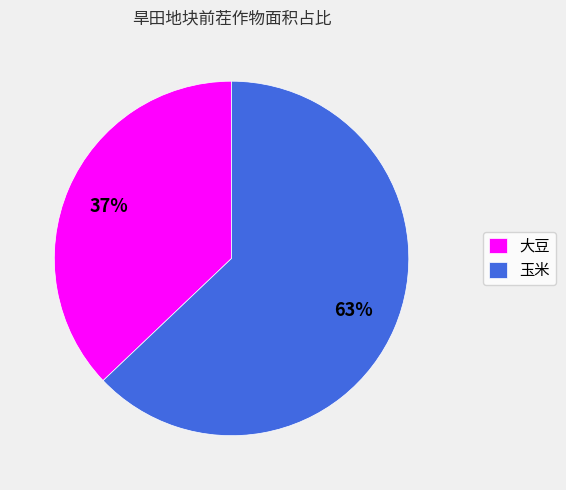

What is the largest slice in the pie chart?

玉米